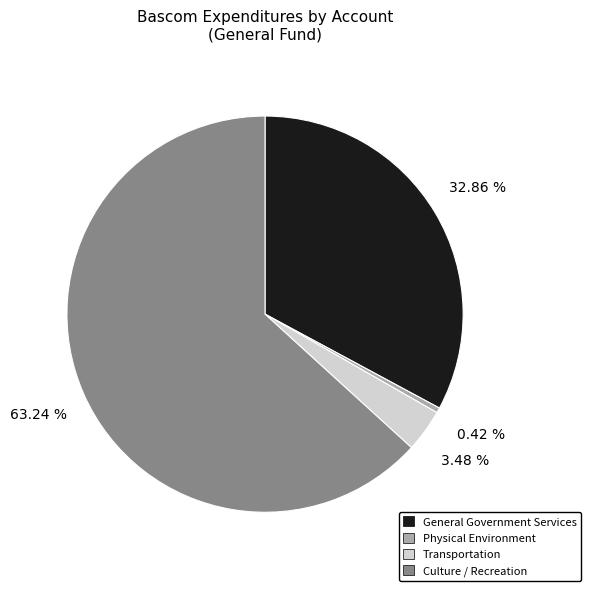

How many segments does this pie chart have?

4